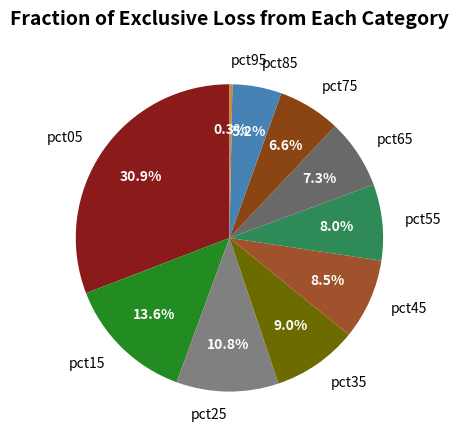

How many slices are in this pie chart?

10